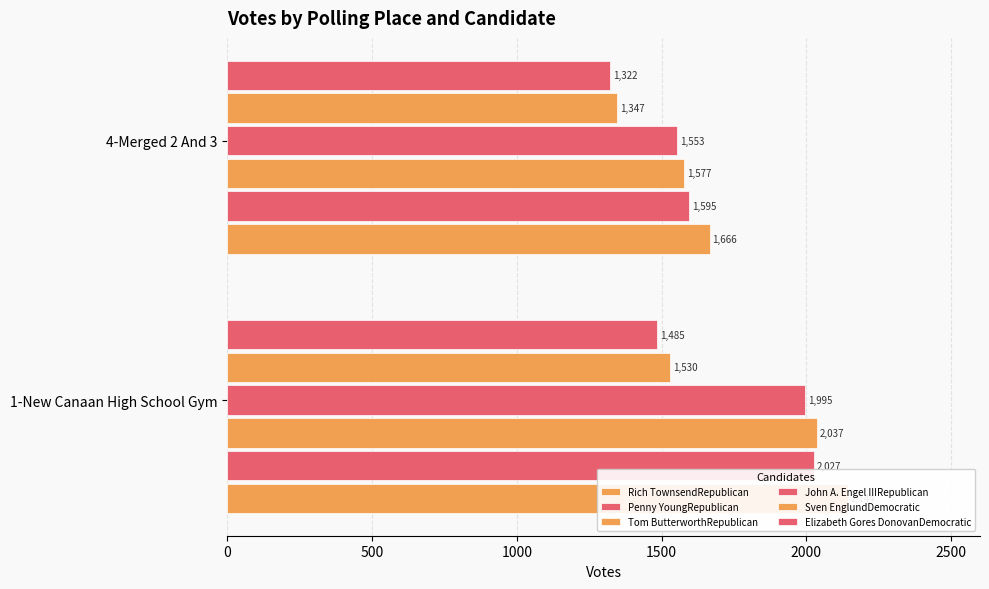

What is the difference between the maximum and minimum values in the Penny YoungRepublican series?

432